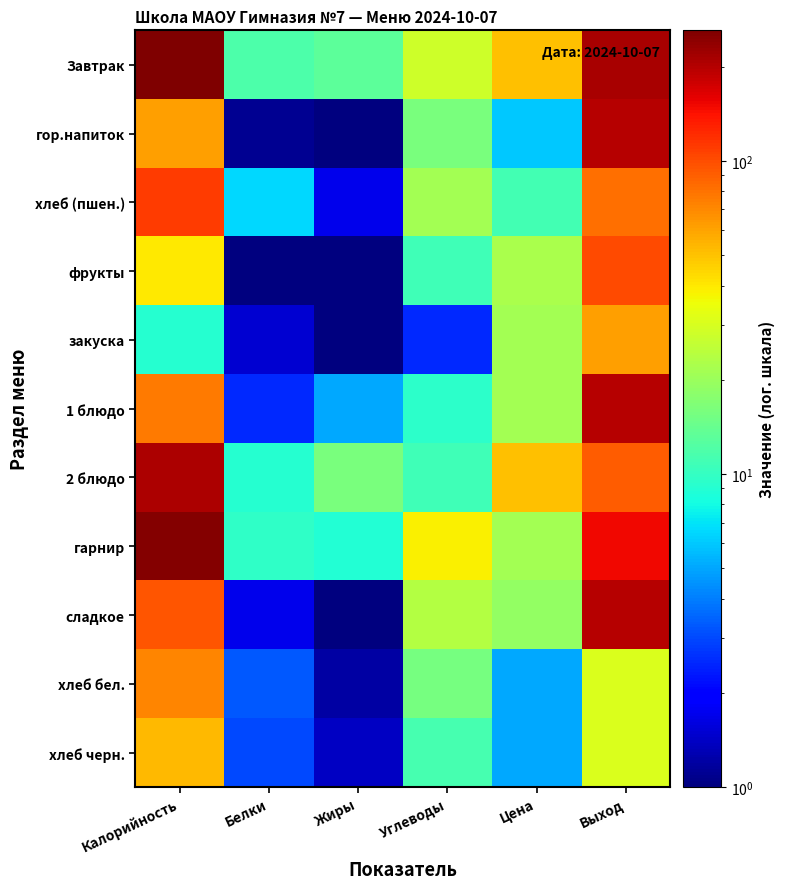

How many series are shown in this chart?

11